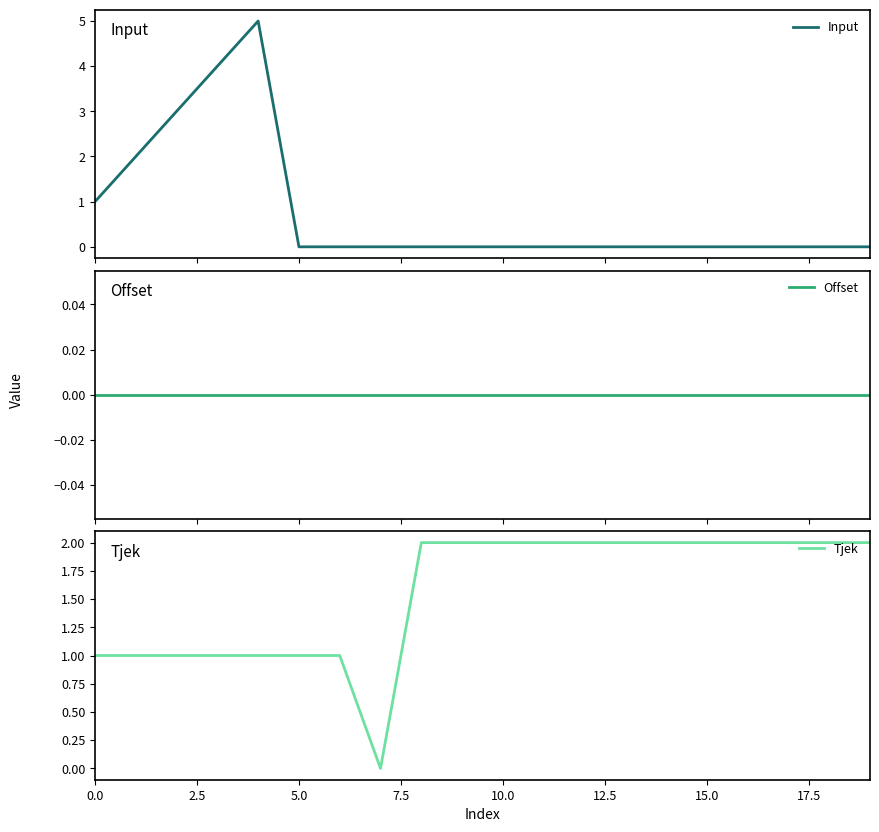

What is the spread (max minus min) of values at 14?

2